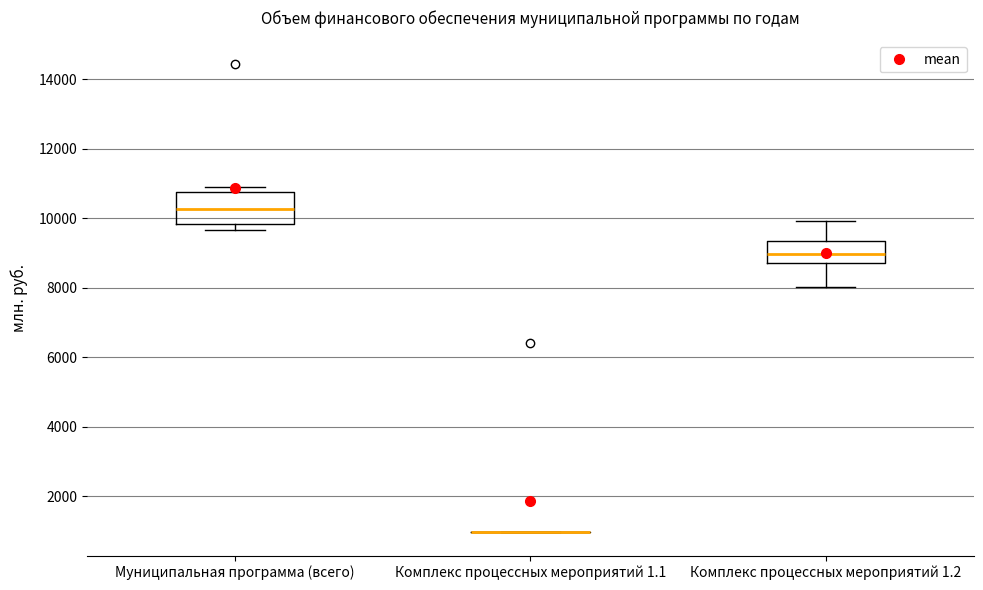

Reading left to right, transcribe this box plot: for each box, give where its median line is, the range the box spans, and where its two whiskers end, as read against the y-axis. The values are not printed on the chart, so give them approximately, as read against the axis.

Муниципальная программа (всего): median 10200, box 9800 to 10800, whiskers 9600 to 10800 (just above the box's upper edge)
Комплекс процессных мероприятий 1.1: box collapsed to a line at 1000, whiskers 1000 to 1000
Комплекс процессных мероприятий 1.2: median 9000, box 8800 to 9400, whiskers 8000 to 10000